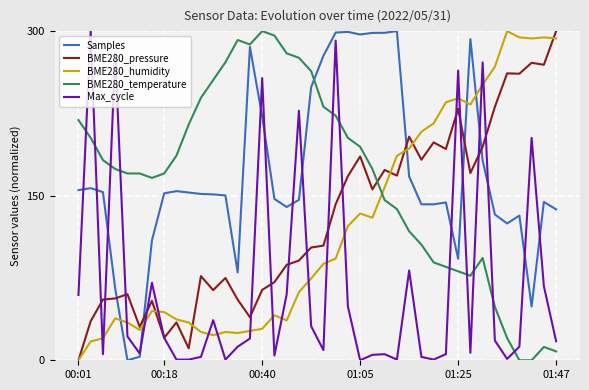

How many lines are shown in the chart?

5